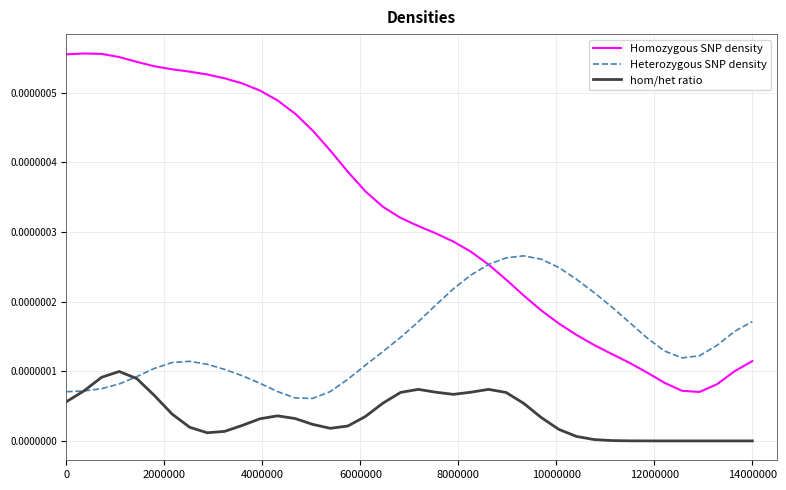

List the series in order of their peak value, lowest first.

hom/het ratio, Heterozygous SNP density, Homozygous SNP density